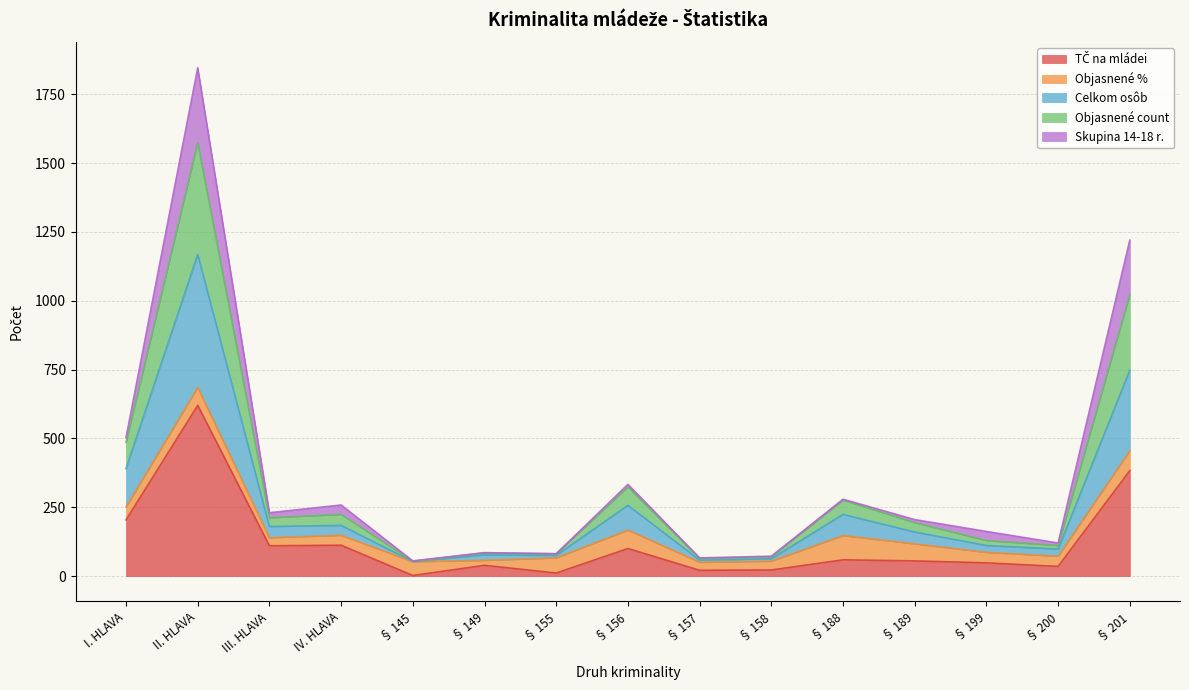

At which category is the sum across all series the highest?

II. HLAVA